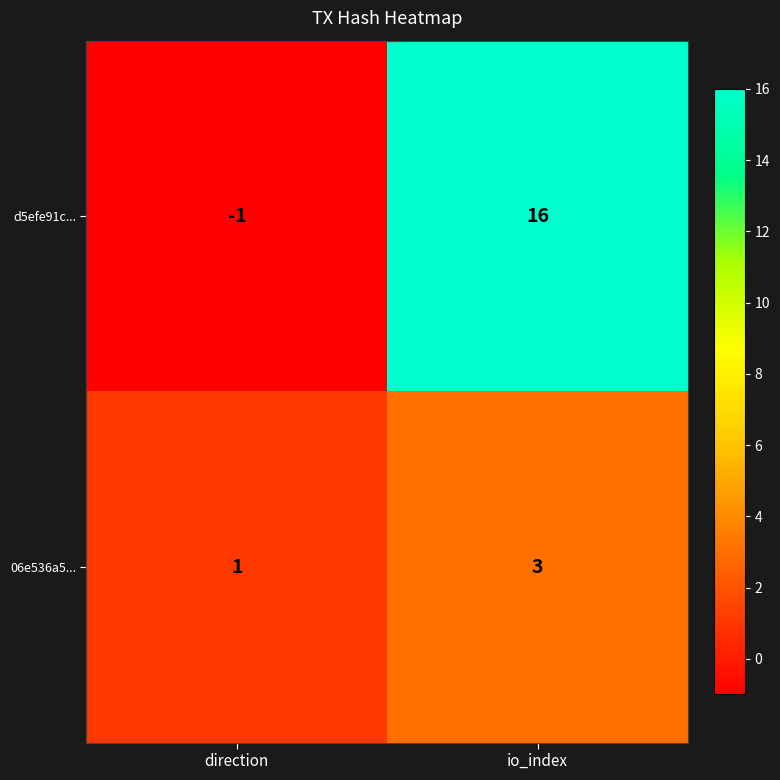

The value of d5efe91c... at io_index is 16. True or false?

True